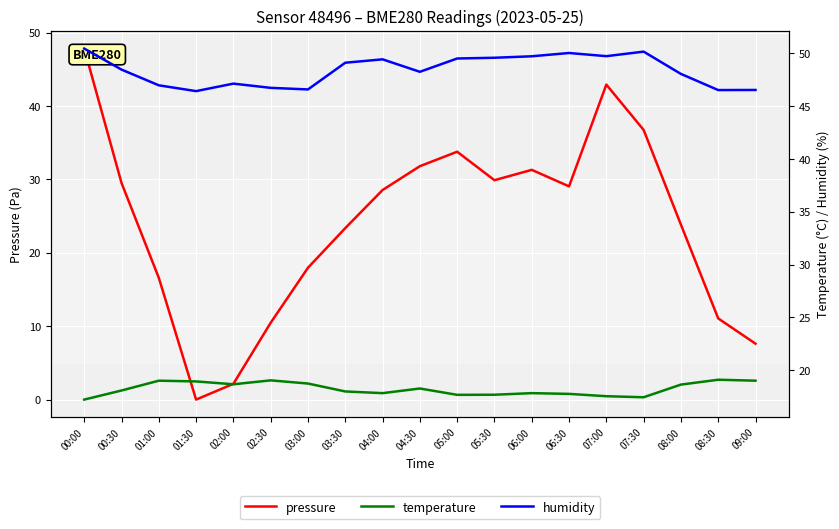

True or false: temperature has a value of 18.6 at 08:00.

True